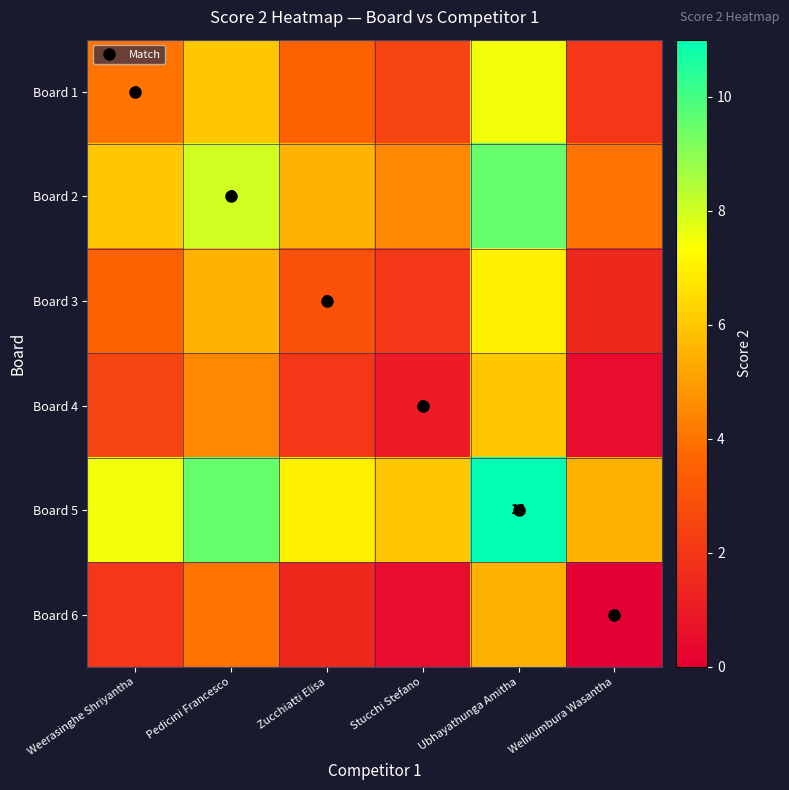

What is the sum of the Board 1 values at Welikumbura Wasantha and Pedicini Francesco?

8.0